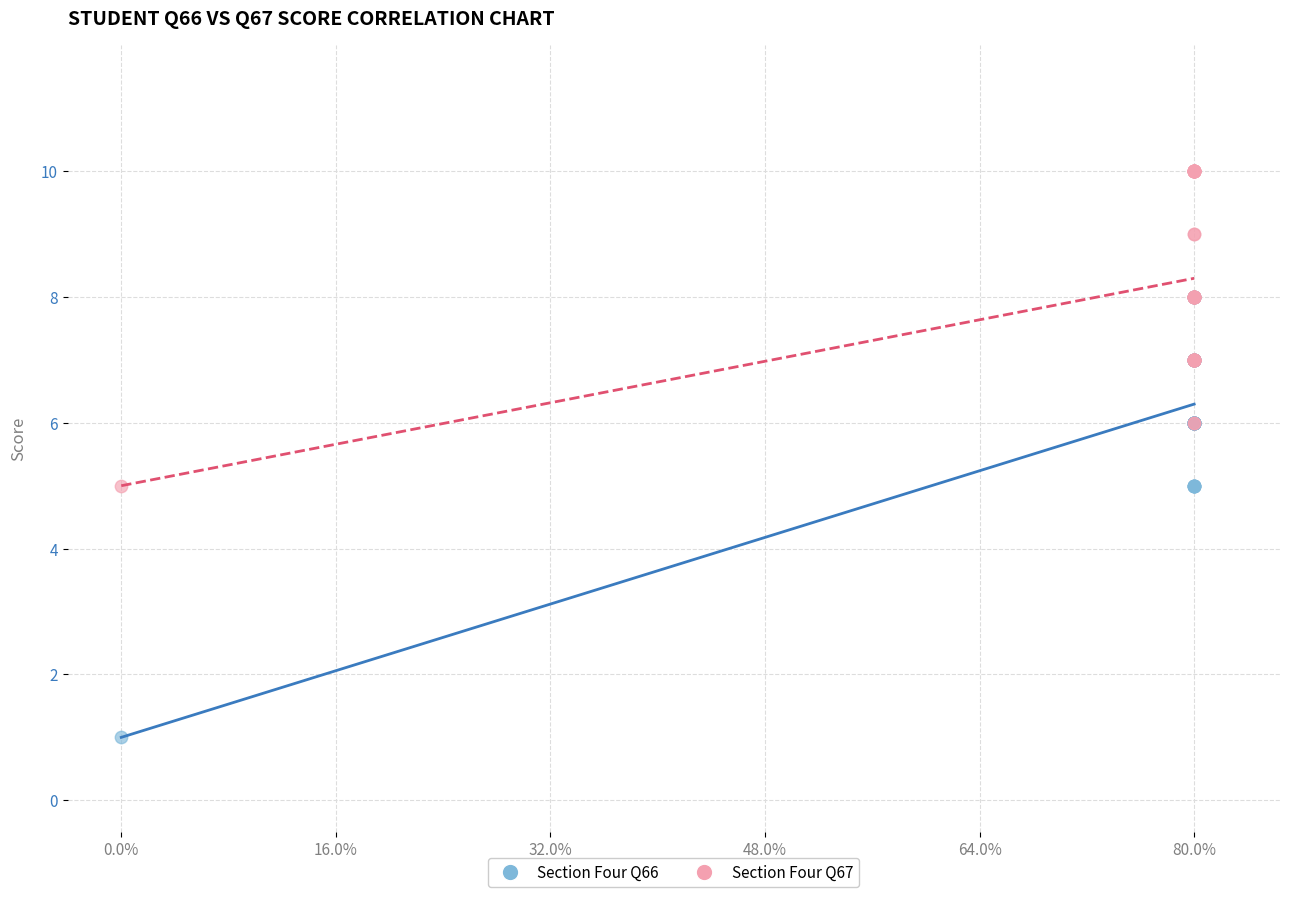

What are all the series names shown in the legend?

Section Four Q66, Section Four Q67